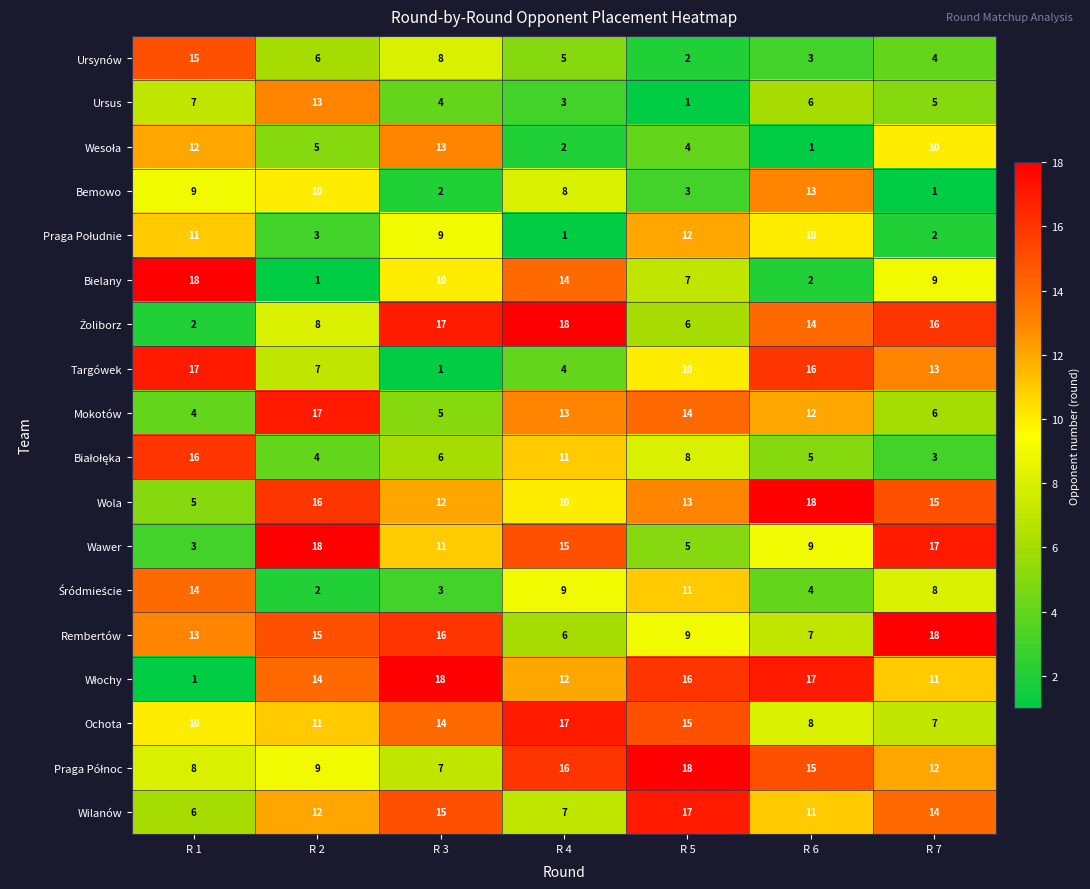

At which label does Wola first exceed 13?

R 2